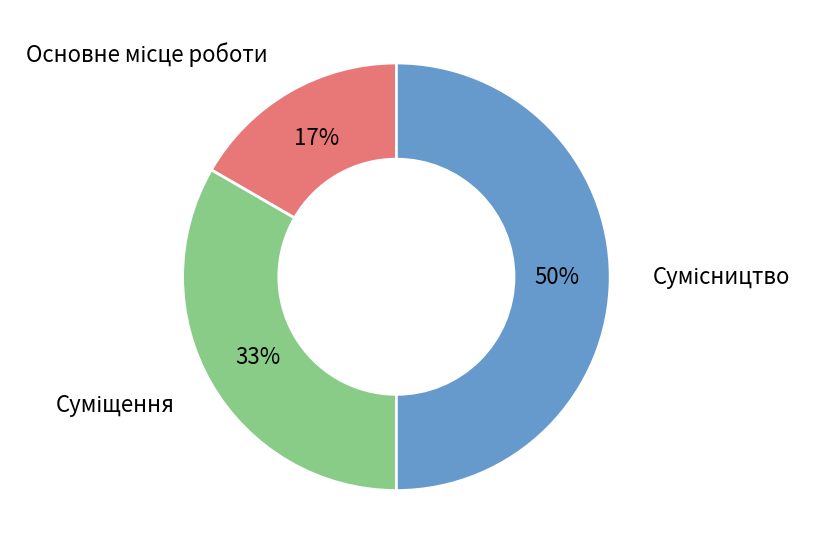

To the nearest percent, what is the difference between the largest and smallest slice percentages?

33%